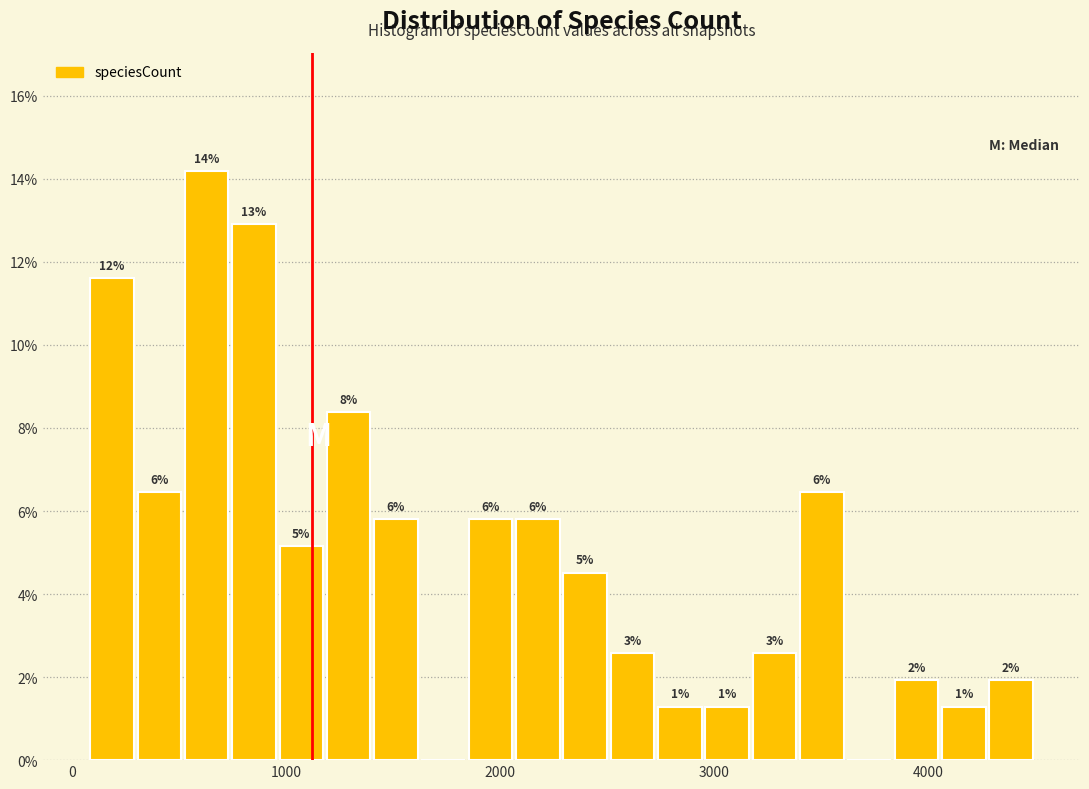

Around what value on the x-axis is the tallest bar? Give the approximate position of its centre, as read against the axis.

600